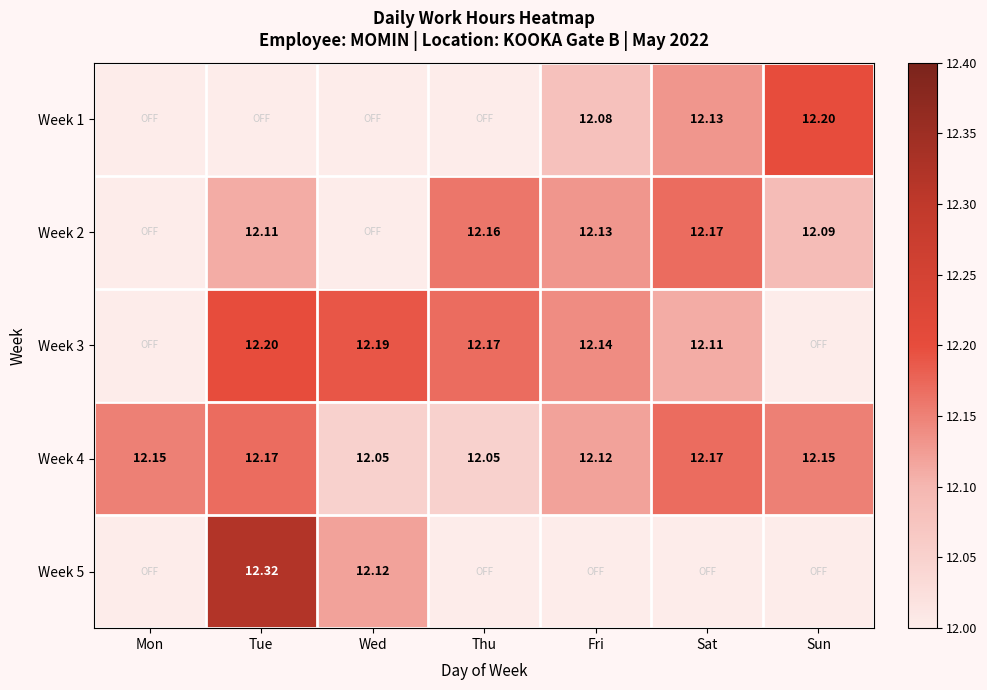

Is it true that Week 4 equals 12.1 at Wed?

True